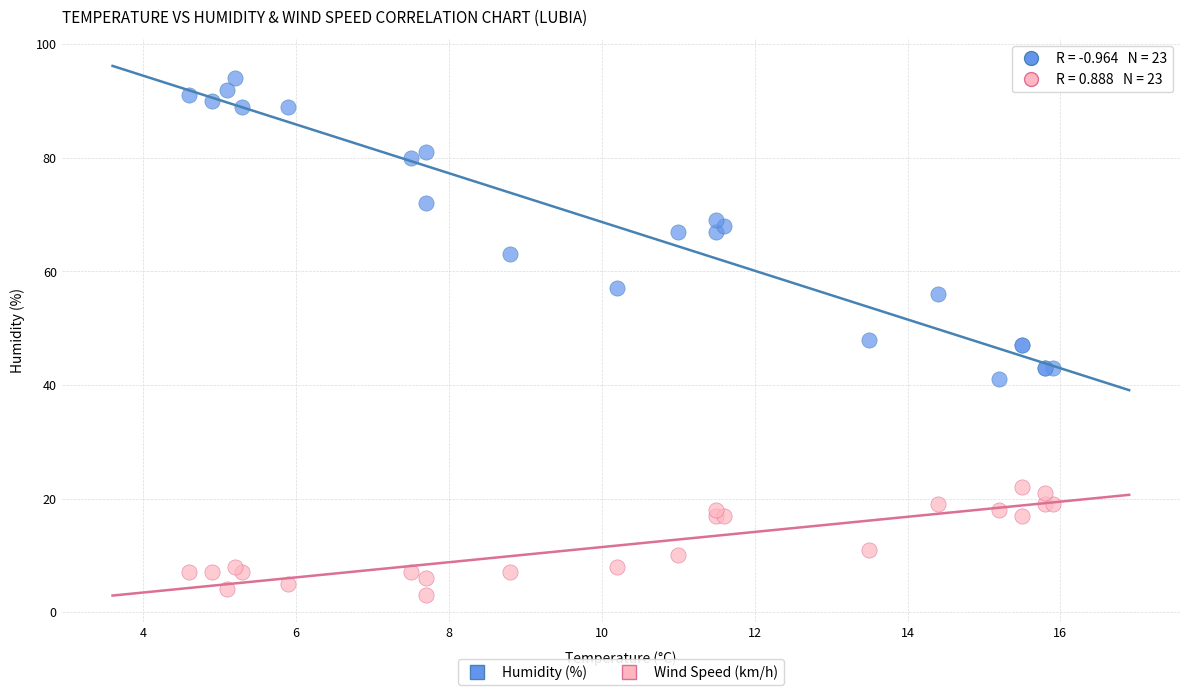

Which series contains the lowest Y value?

Wind Speed (km/h)